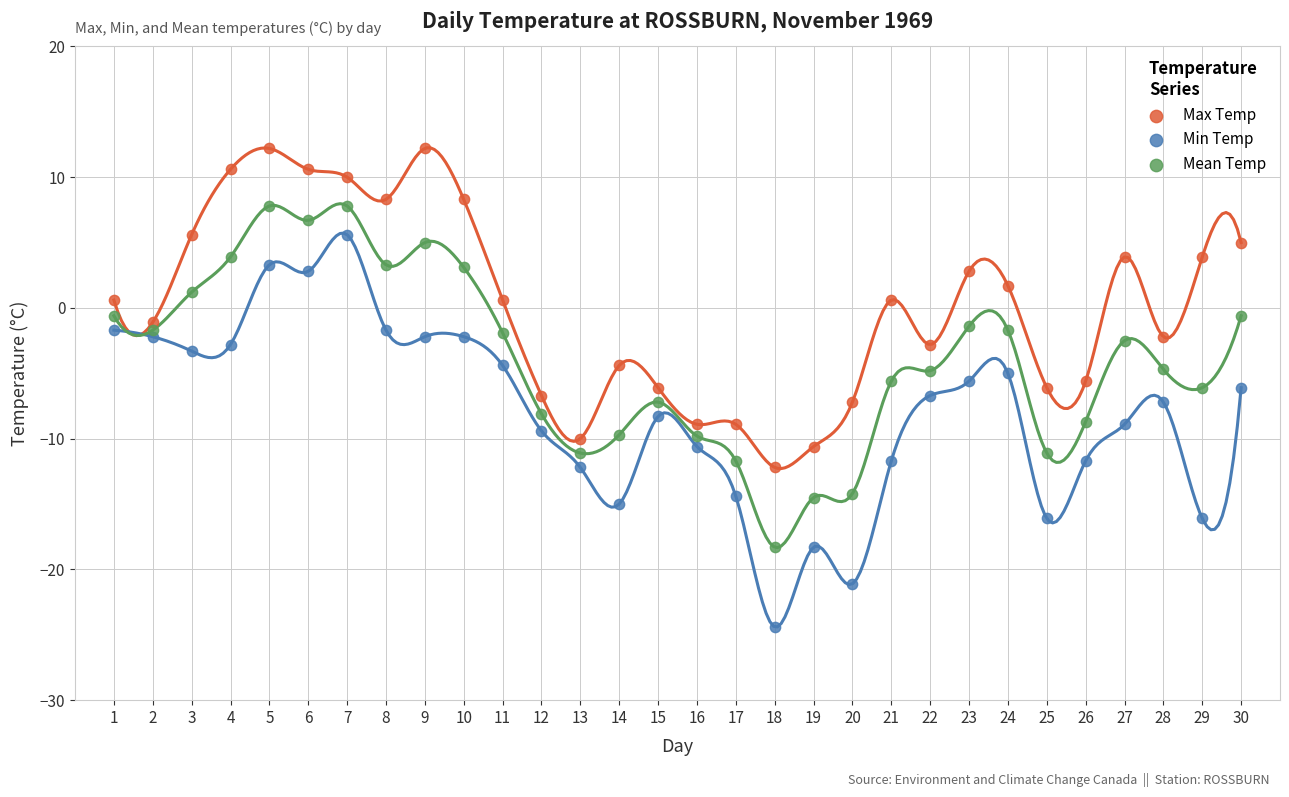

Across all data points, what is the range of X values (max minus min)?

29.0